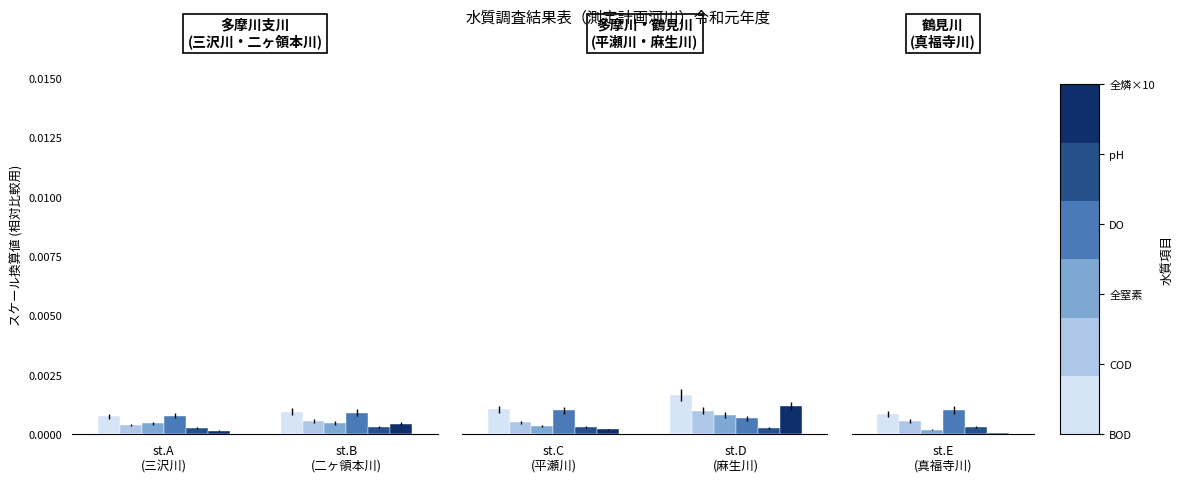

What position from the right is st.D (麻生川)?

1